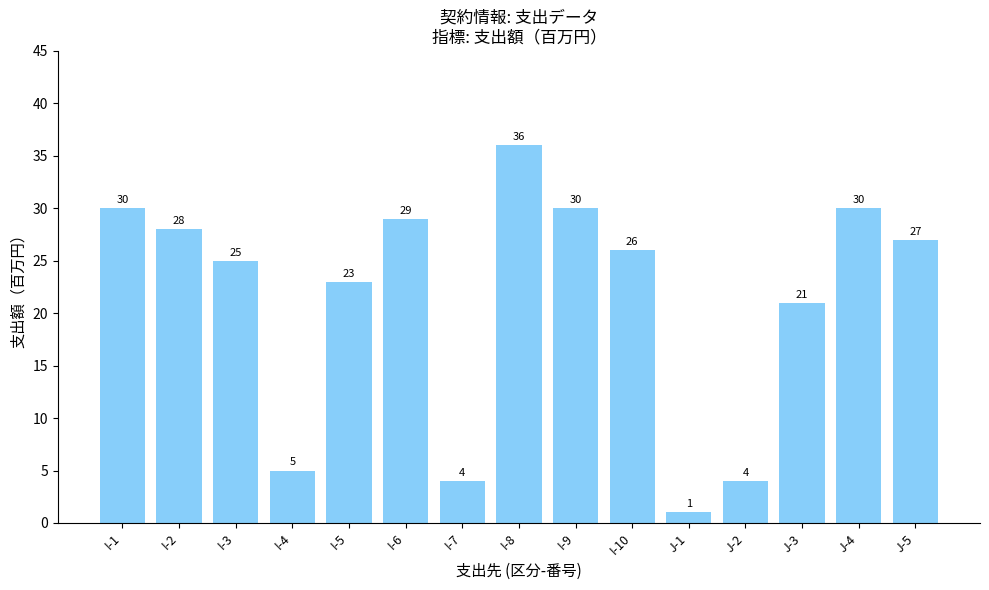

Where is the data nearest to the value 18?

J-3